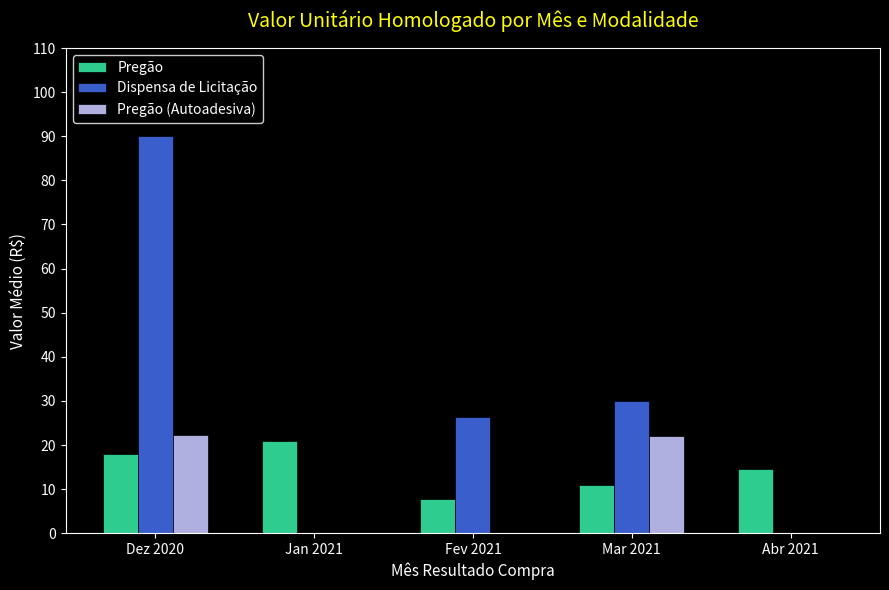

How many distinct data groups are displayed?

3